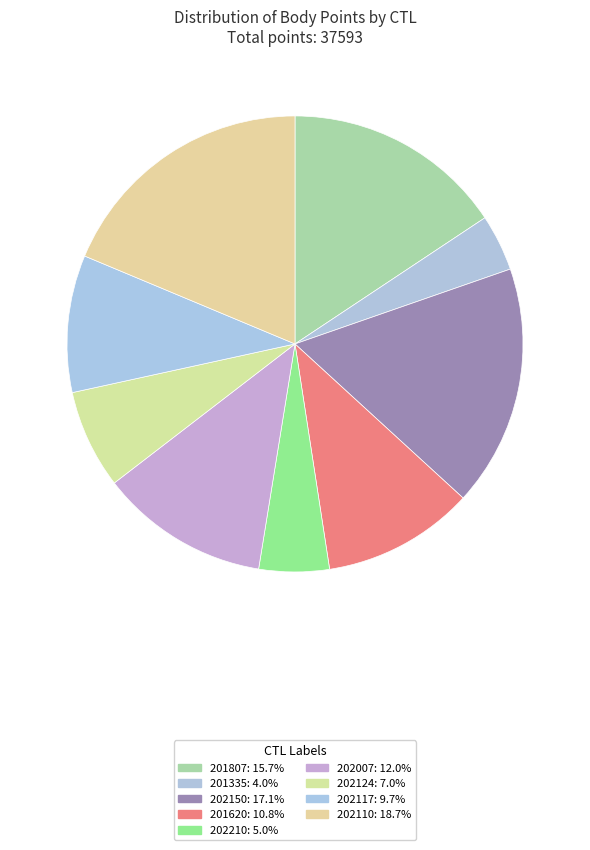

Combined, what portion of the pie is 202124 and 202210?

12.0%